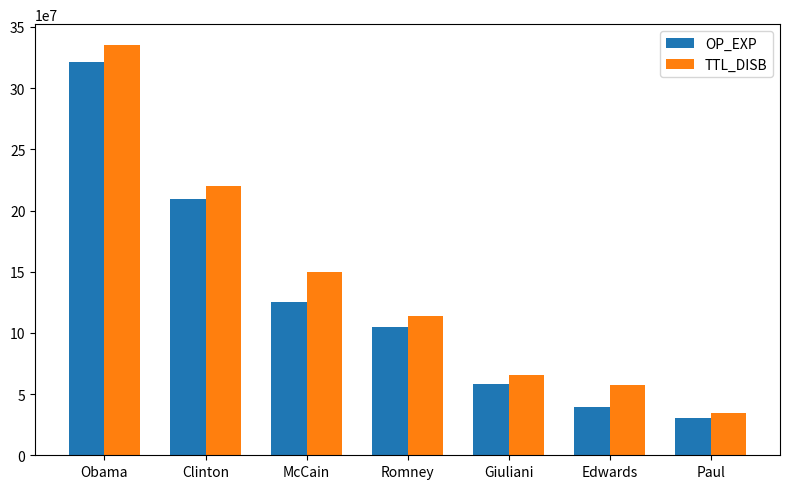

Rank the series by their average value, from highest to lowest.

TTL_DISB, OP_EXP